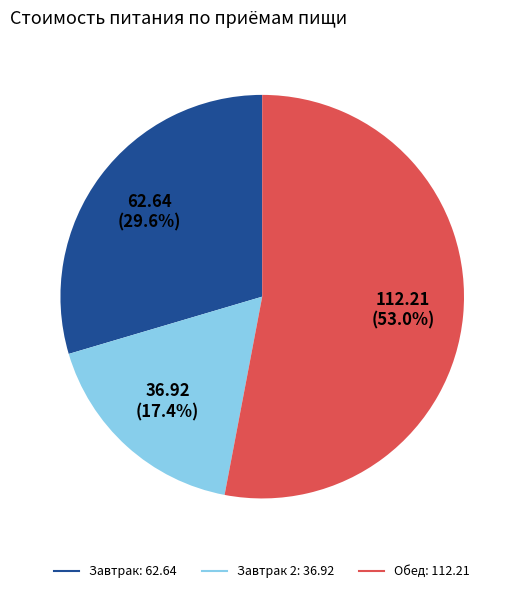

To the nearest percent, what is the difference between the largest and smallest slice percentages?

36%